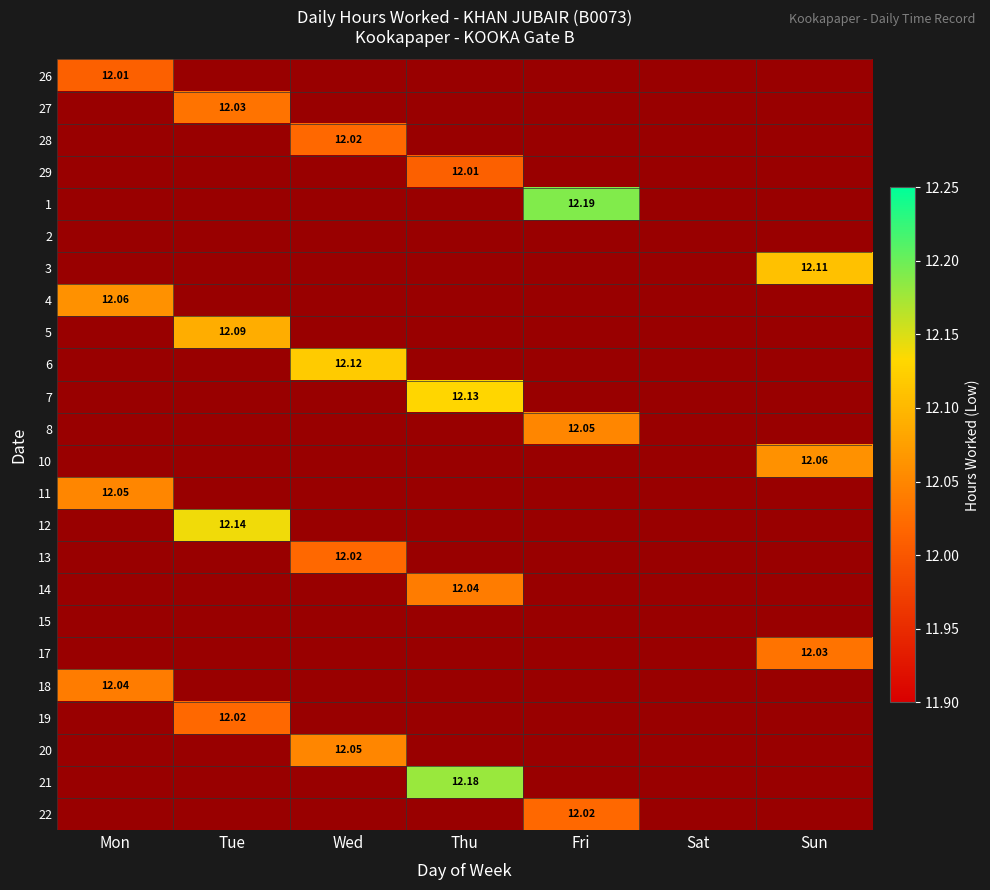

How many series are shown in this chart?

24